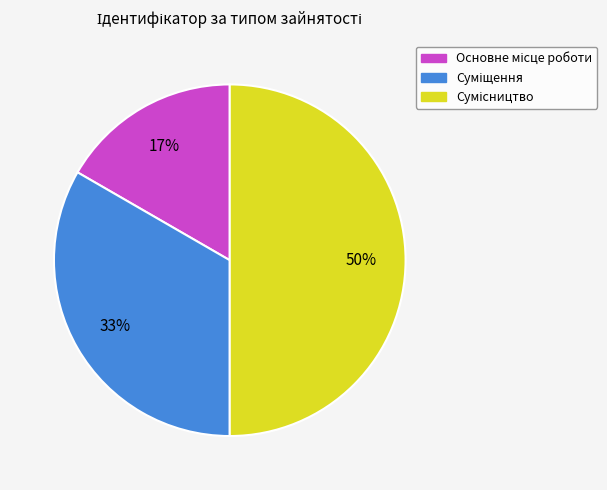

To the nearest percent, what is the average slice percentage?

33%